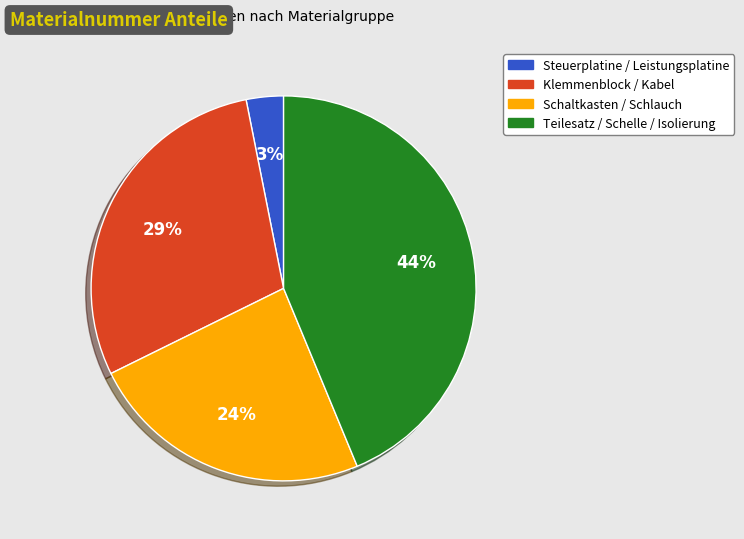

Which category has the smallest portion of the pie?

Steuerplatine / Leistungsplatine